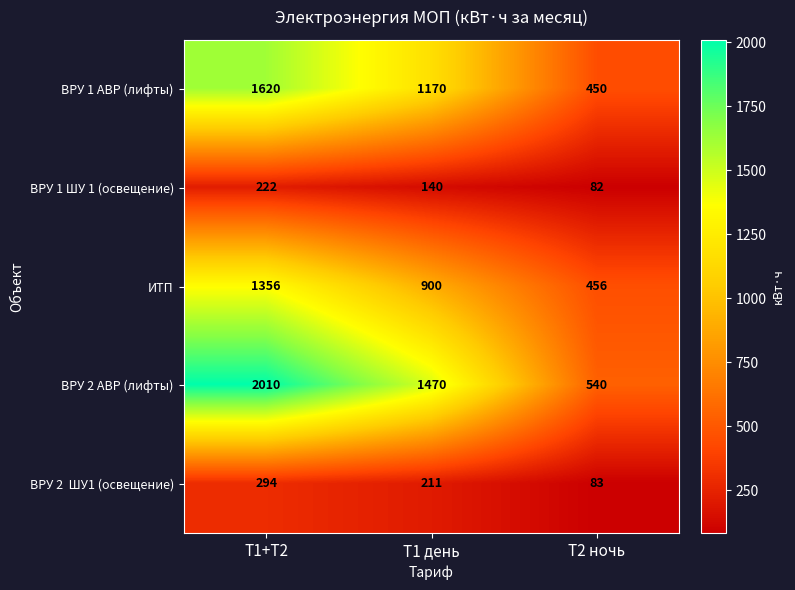

What is the sum of the ВРУ 2 АВР (лифты) values at Т2 ночь and Т1 день?

2010